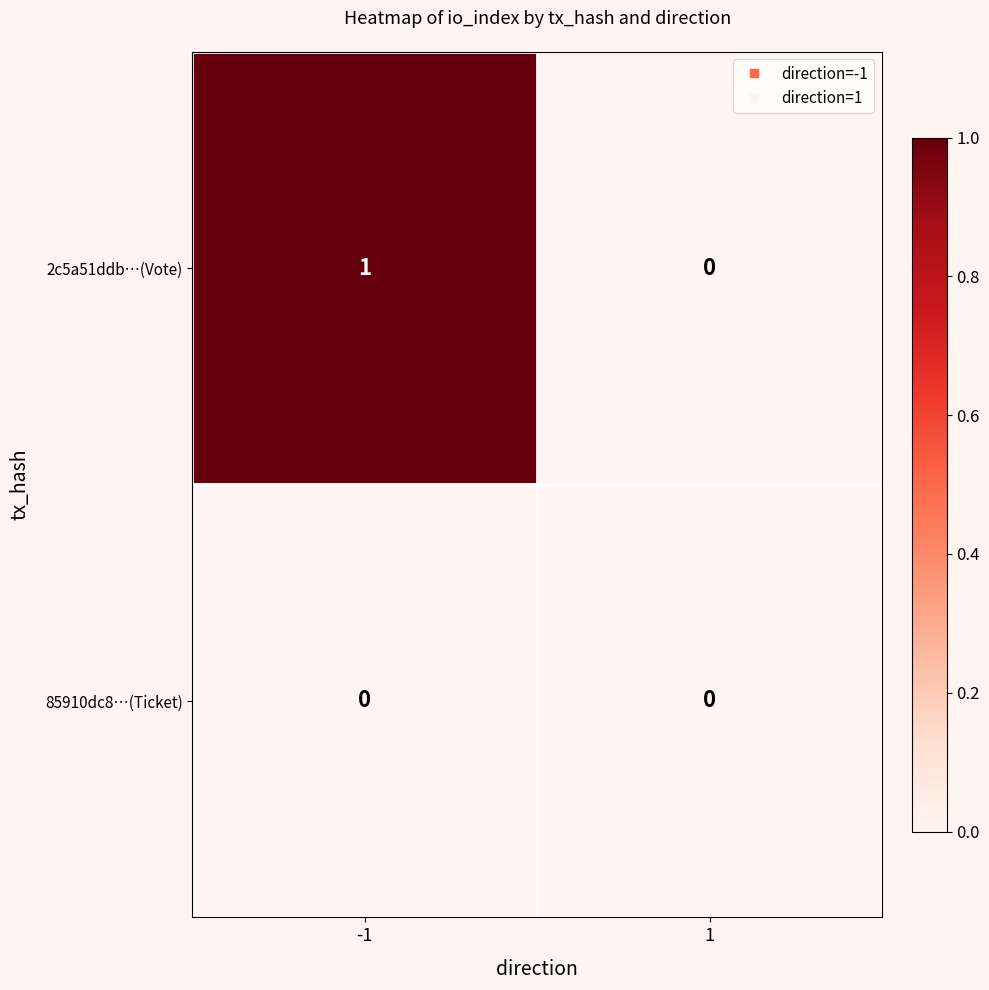

Reading right to left, transcribe all the data shown in this chart.

2c5a51ddb…(Vote): 1=0	-1=1
85910dc8…(Ticket): 1=0	-1=0